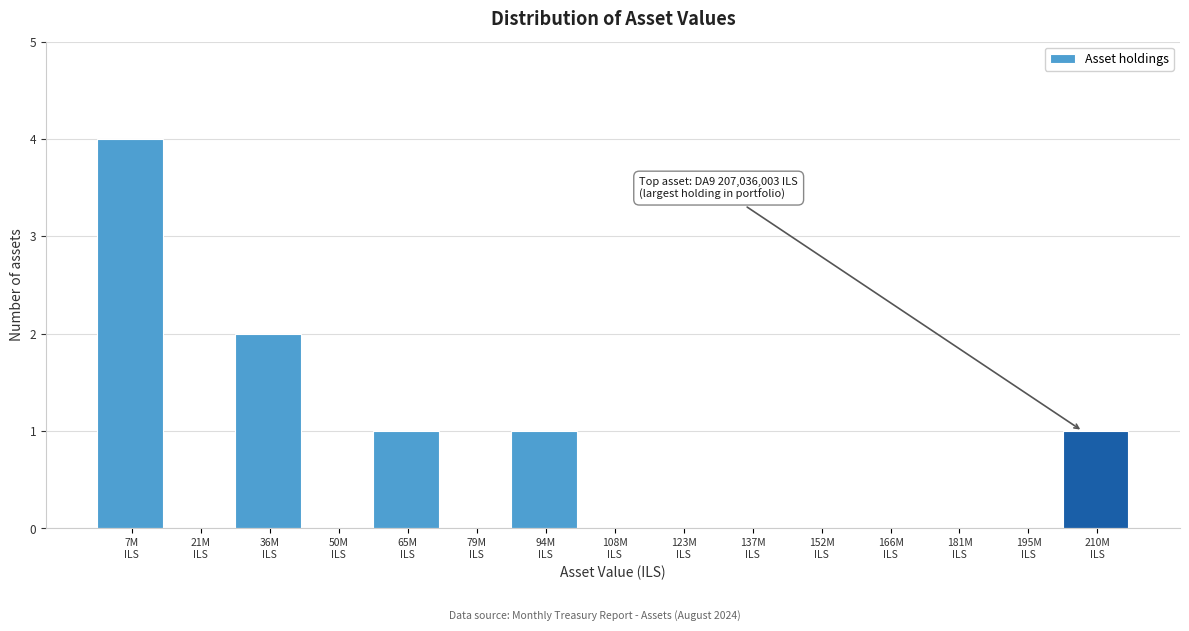

What is the sum of all values?

9